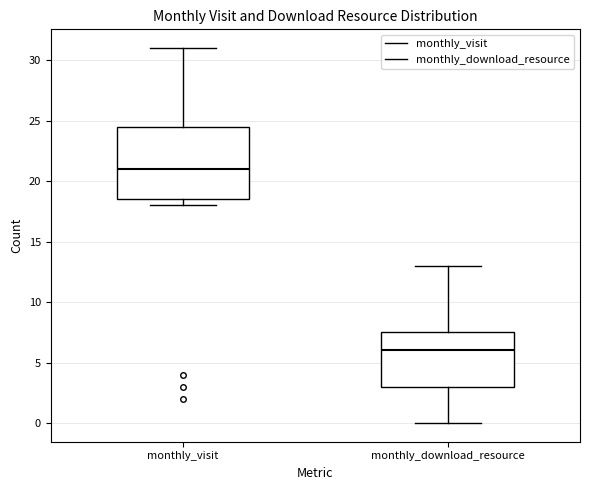

Reading left to right, transcribe this box plot: for each box, give where its median line is, the range the box spans, and where its two whiskers end, as read against the y-axis. The values are not printed on the chart, so give them approximately, as read against the axis.

monthly_visit: median 21.0, box 18.5 to 24.5, whiskers 18.0 to 31.0
monthly_download_resource: median 6.0, box 3.0 to 7.5, whiskers 0.0 to 13.0